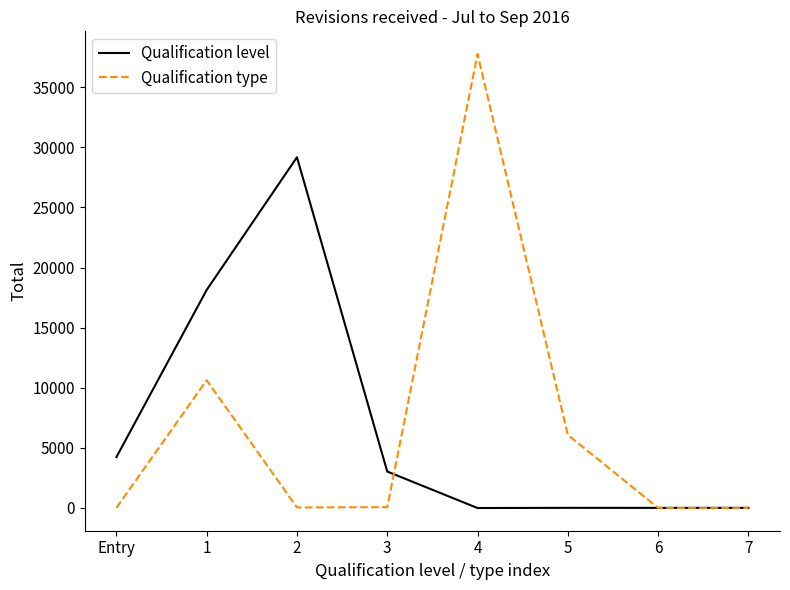

Is it true that Qualification type equals 25486 at 6?

False